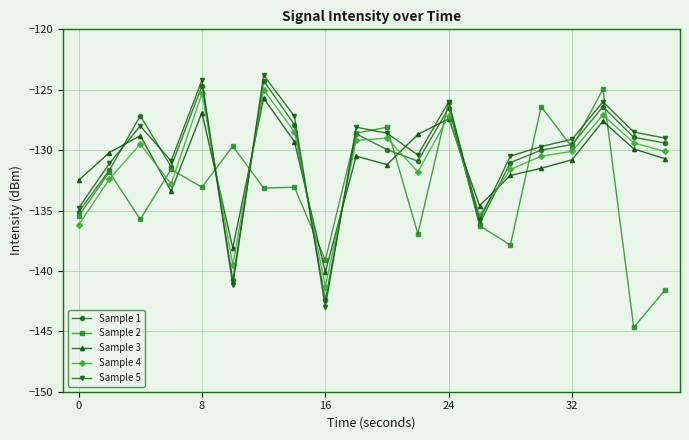

After their last crossing, which series has the higher values: Sample 2 or Sample 4?

Sample 4